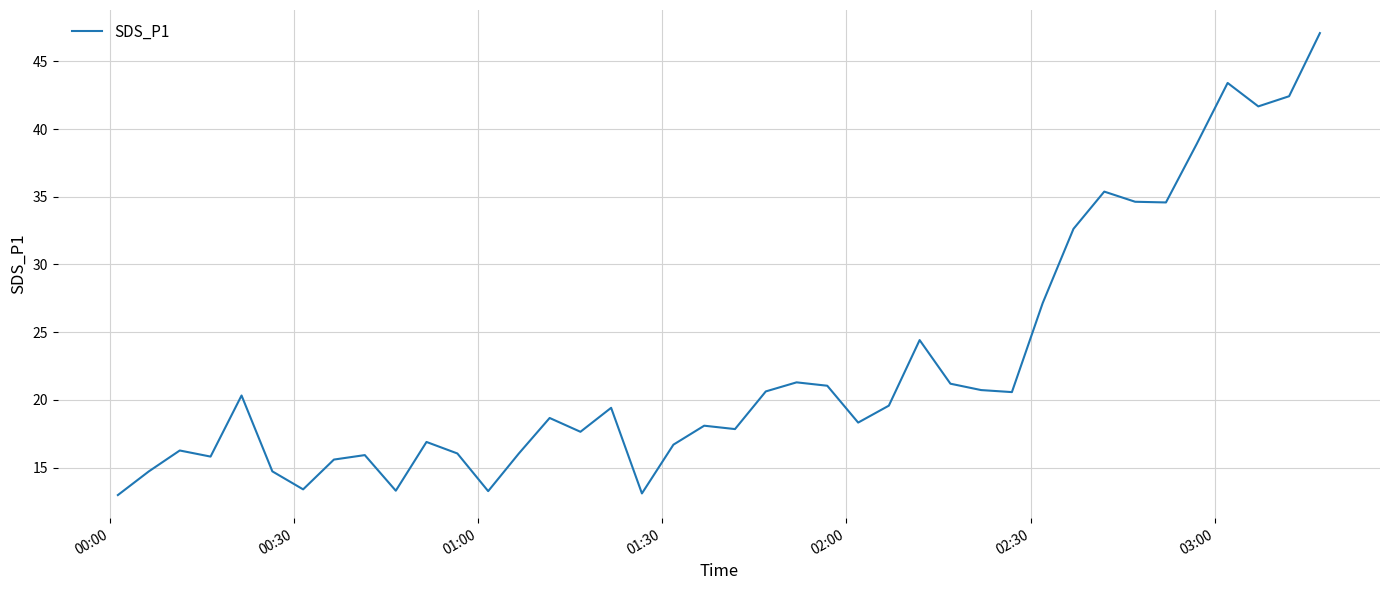

What is the smallest value displayed?

13.0